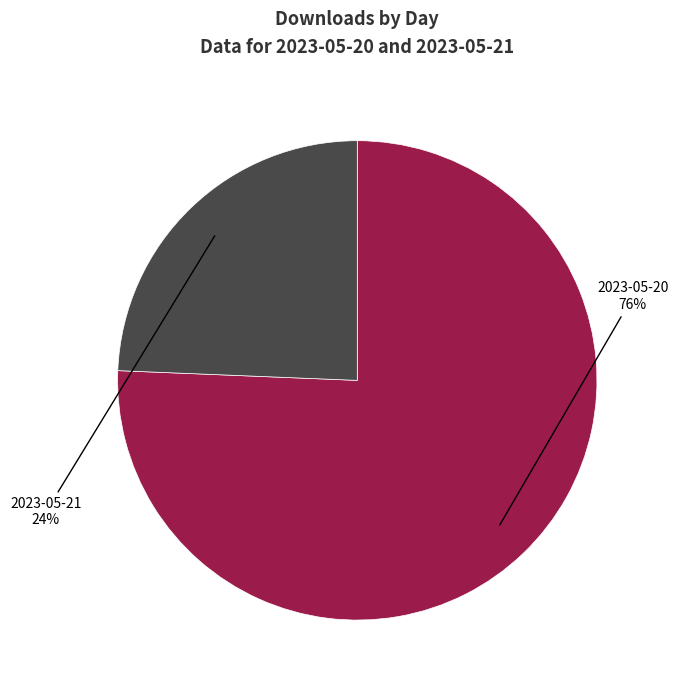

To the nearest percent, what portion does 2023-05-20 represent?

76%